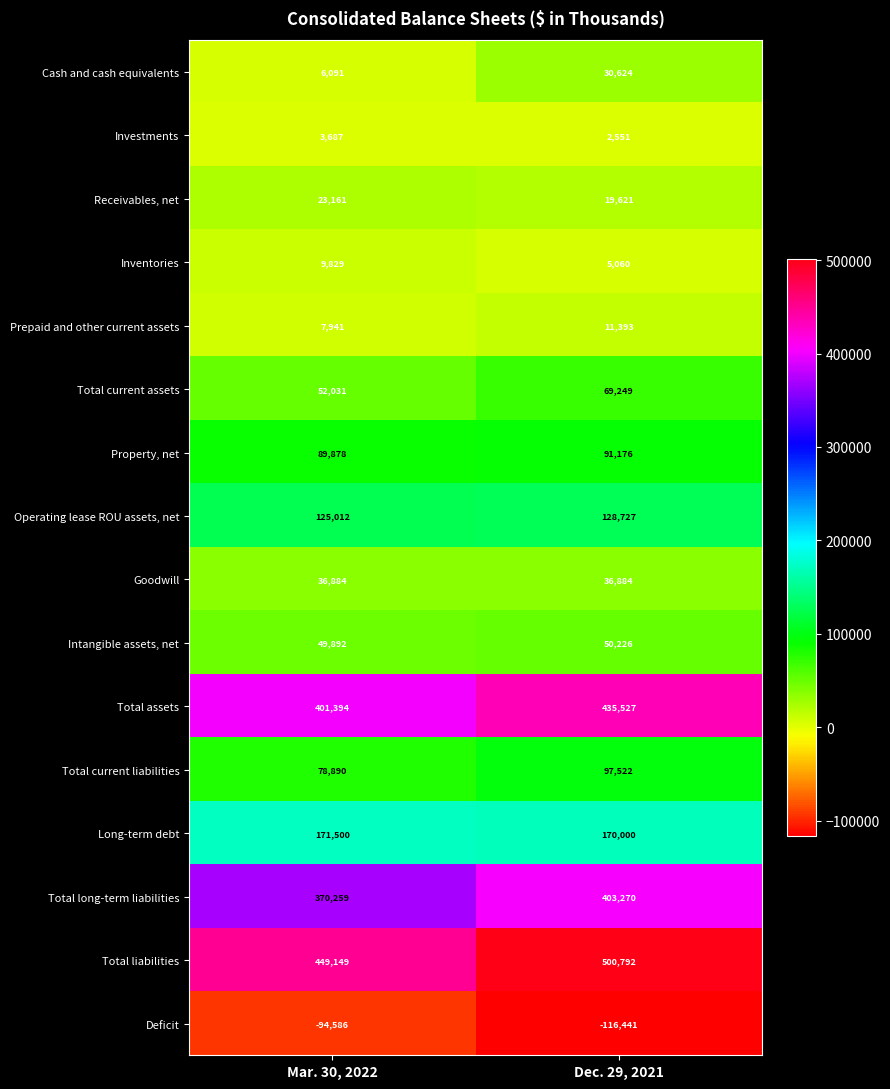

Which category has the highest value across all series?

Dec. 29, 2021